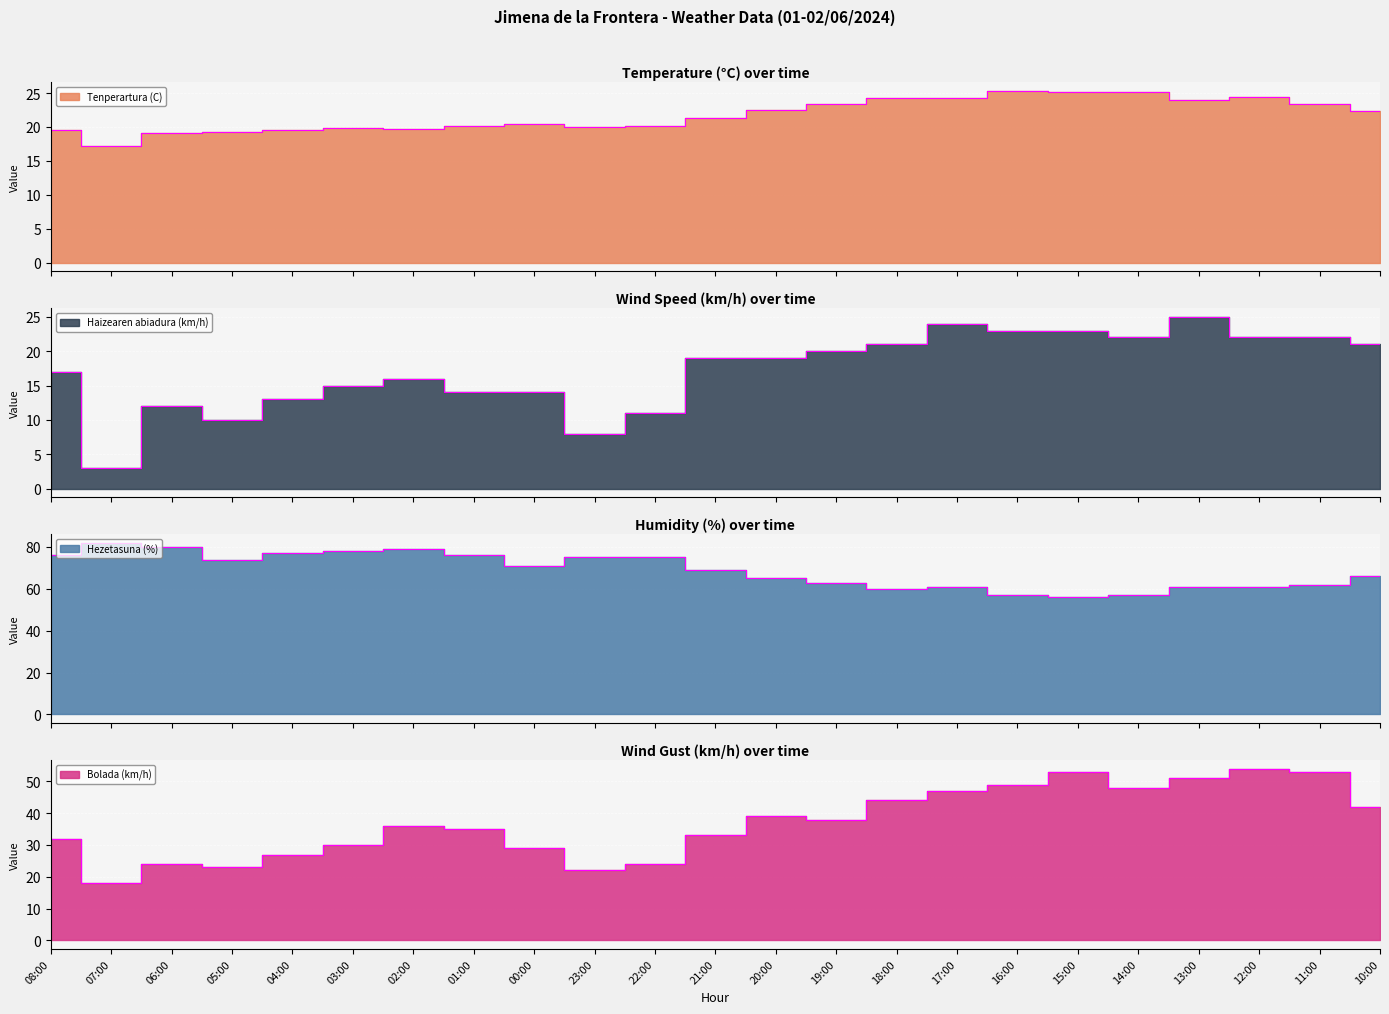

Which label corresponds to the smallest value in the chart?

07:00